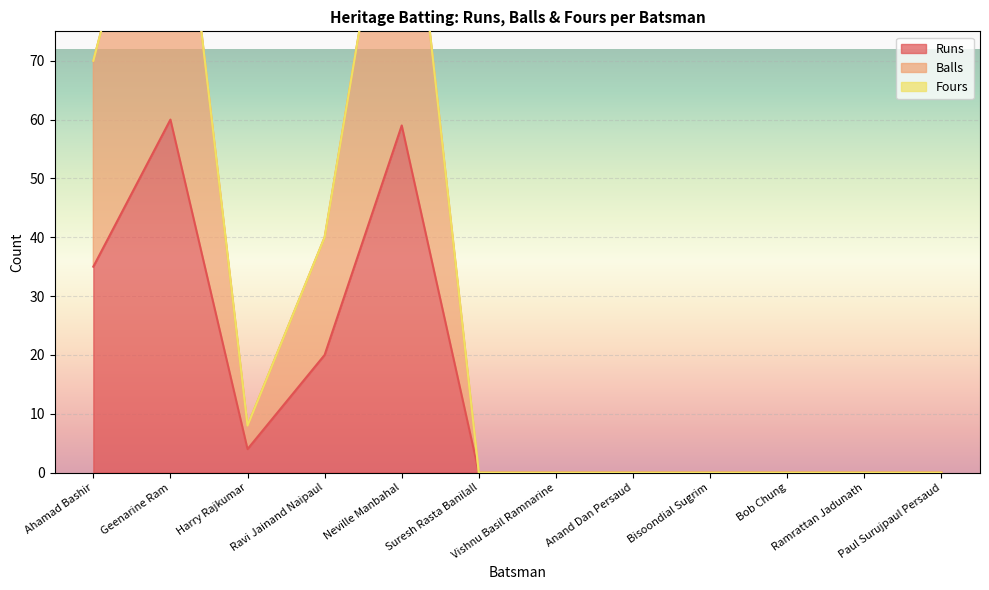

At which category does Balls reach its first local peak?

Geenarine Ram